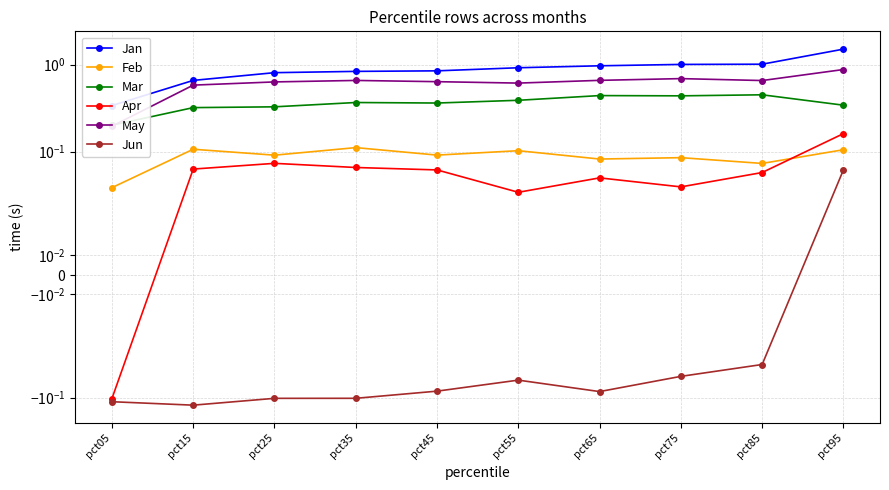

Is it true that Feb equals 0.0 at pct25?

False